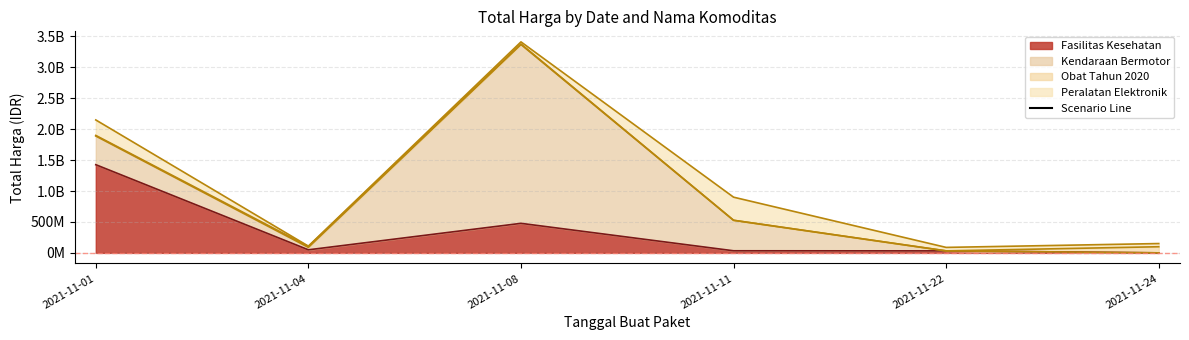

What is the difference between the Obat Tahun 2020 values at 2021-11-01 and 2021-11-11?

8846400